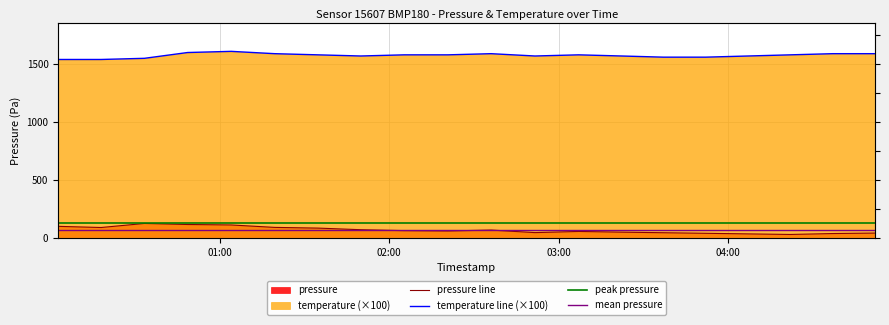

Is the value of pressure at 2023-10-09T03:37:00 greater than the value of temperature at 2023-10-09T01:49:55?

No